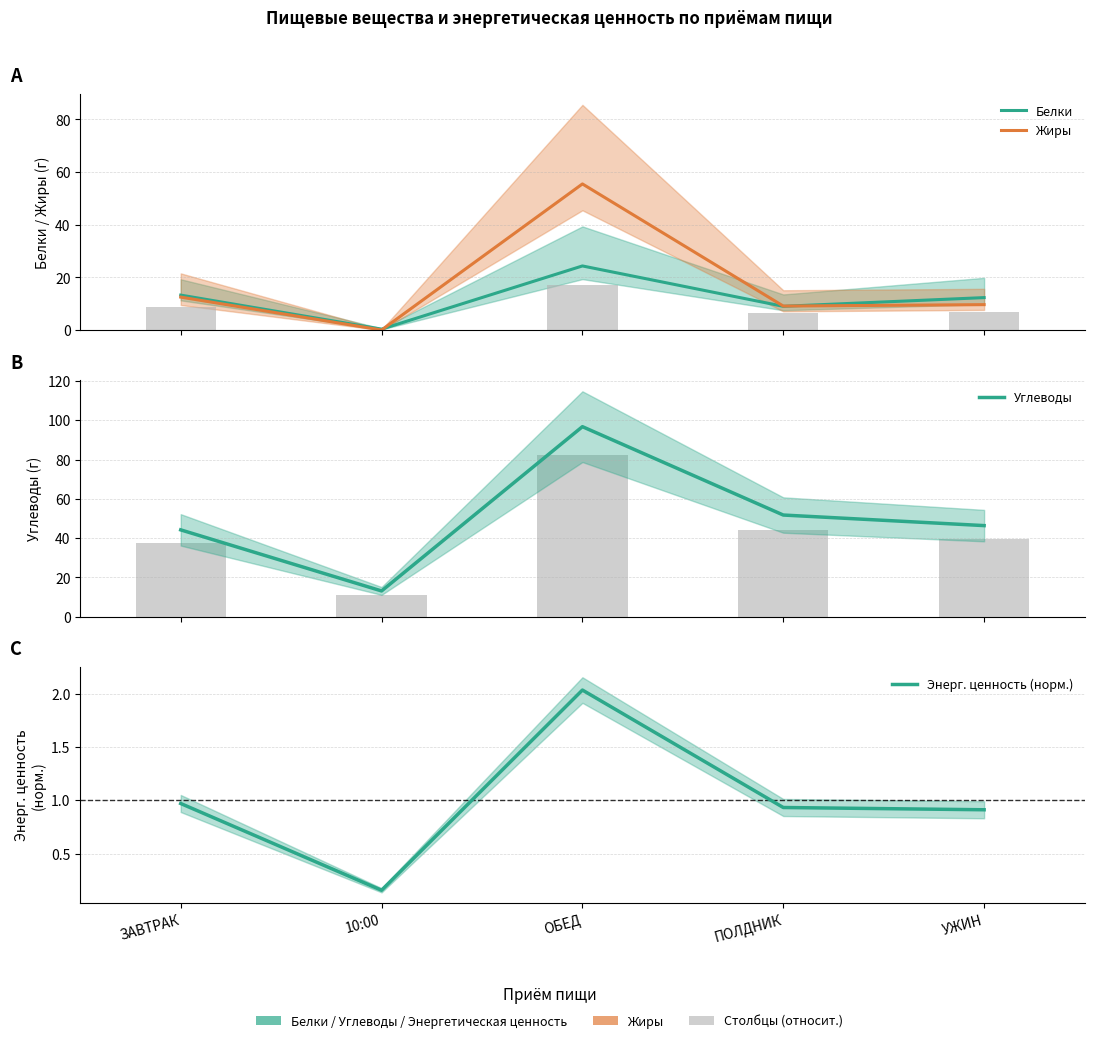

What is the difference between the Углеводы values at ОБЕД and УЖИН?

50.4